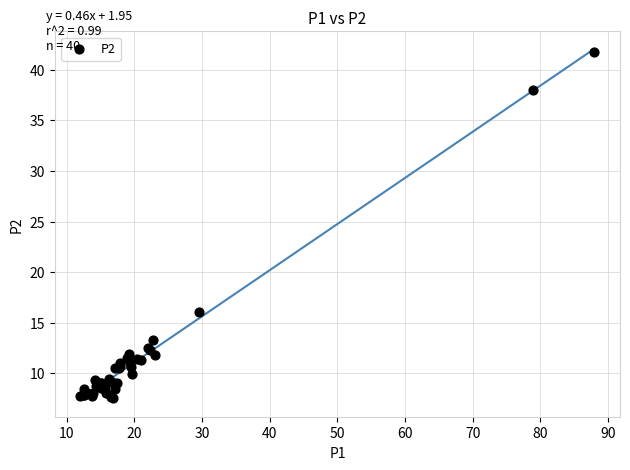

What Y value in the scatter plot is closest to 24?

16.1